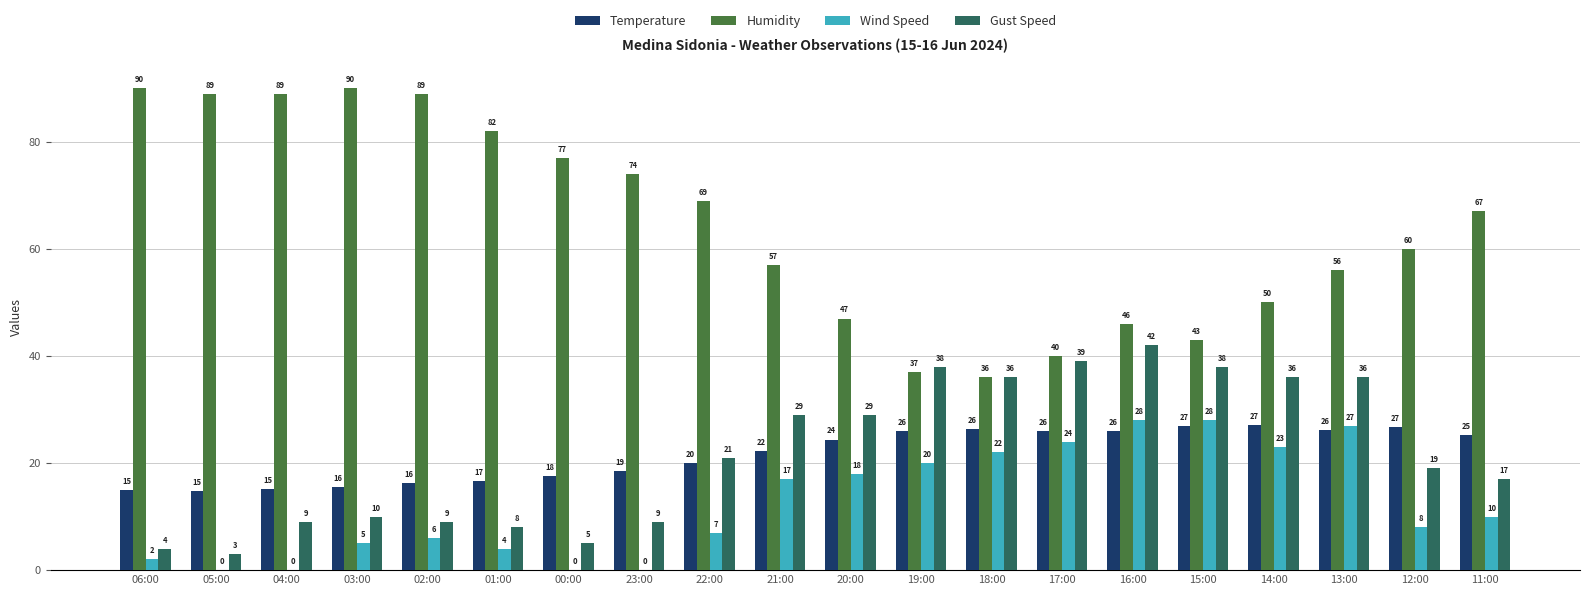

The Humidity series shows 131.9 at 03:00. True or false?

False